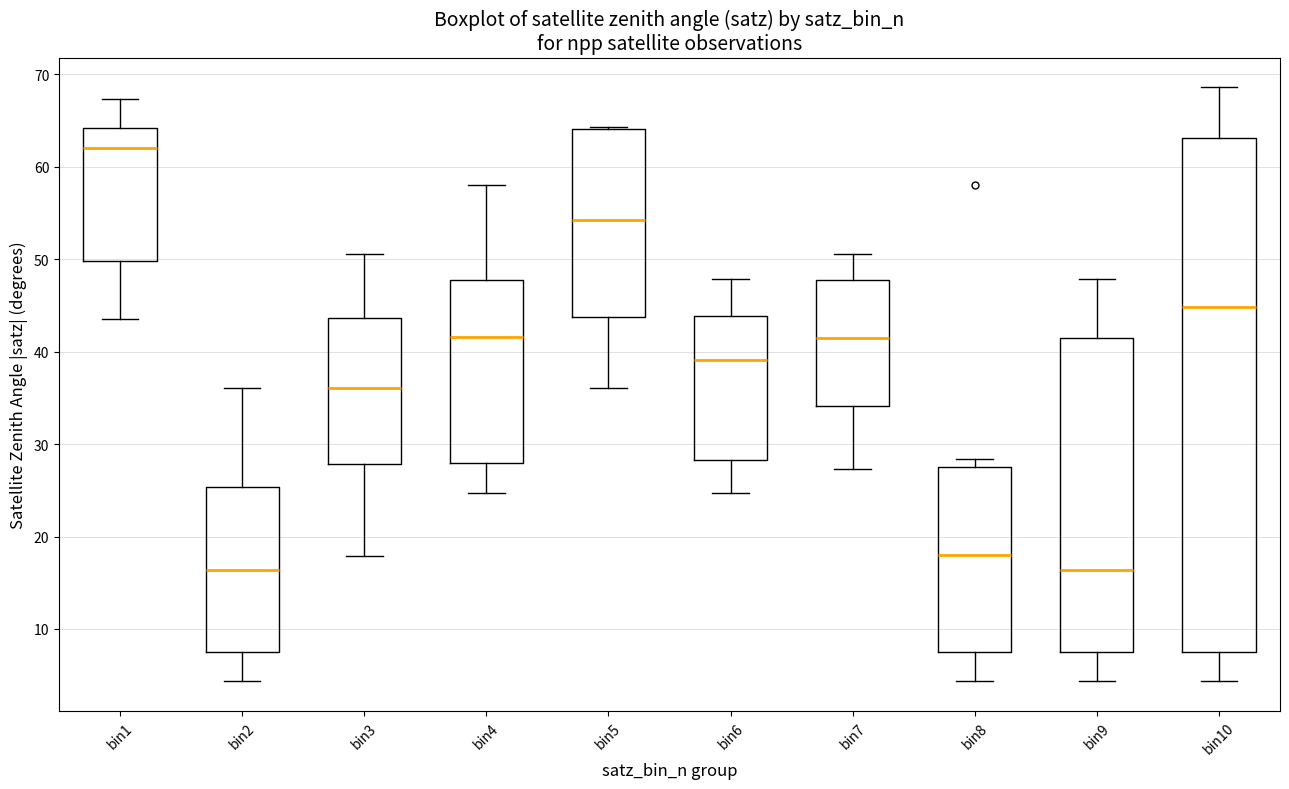

Reading left to right, read every box against the y-axis: the position of its median line, the range the box covers, and the ends of its whiskers. The values are not printed on the chart, so give them approximately, as read against the axis.

bin1: median 62, box 50 to 64, whiskers 44 to 67
bin2: median 16, box 8 to 25, whiskers 4 to 36
bin3: median 36, box 28 to 44, whiskers 18 to 51
bin4: median 42, box 28 to 48, whiskers 25 to 58
bin5: median 54, box 44 to 64, whiskers 36 to 64
bin6: median 39, box 28 to 44, whiskers 25 to 48
bin7: median 41, box 34 to 48, whiskers 27 to 51
bin8: median 18, box 8 to 27, whiskers 4 to 28
bin9: median 16, box 8 to 41, whiskers 4 to 48
bin10: median 45, box 8 to 63, whiskers 4 to 69